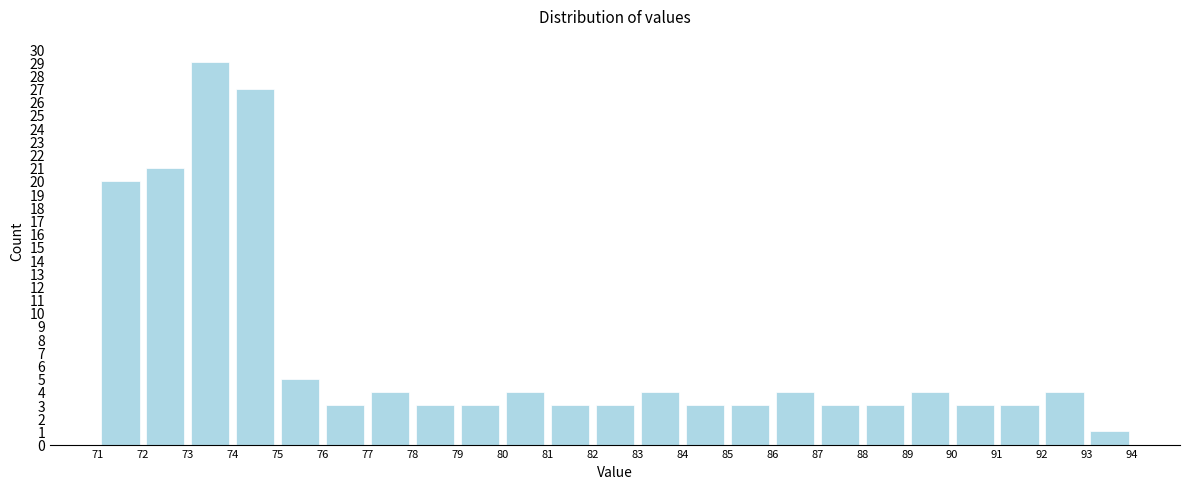

Which range on the x-axis has the tallest bar?

73 to 74